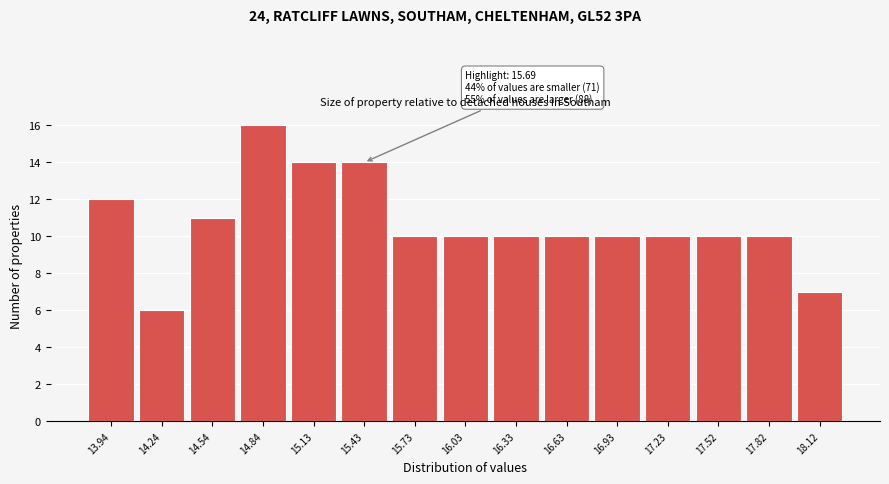

Reading right to left, transcribe all the data shown in this chart.

18.12=7	17.82=10	17.52=10	17.23=10	16.93=10	16.63=10	16.33=10	16.03=10	15.73=10	15.43=14	15.13=14	14.84=16	14.54=11	14.24=6	13.94=12